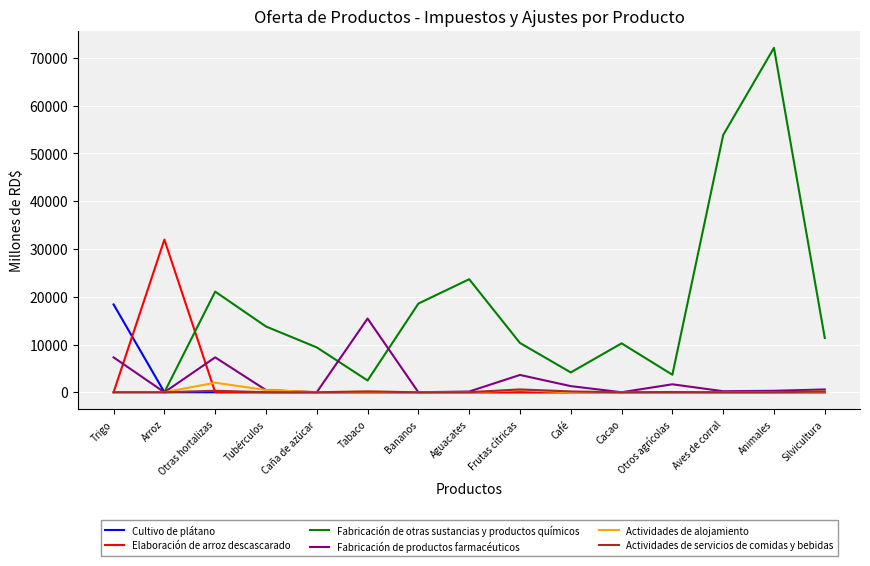

At which label is Fabricación de otras sustancias y productos químicos closest to 36063?

Aguacates